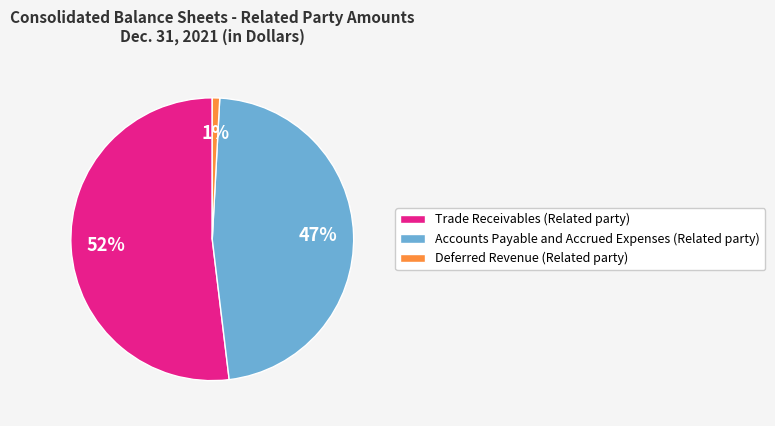

What is the majority slice?

Trade Receivables (Related party)